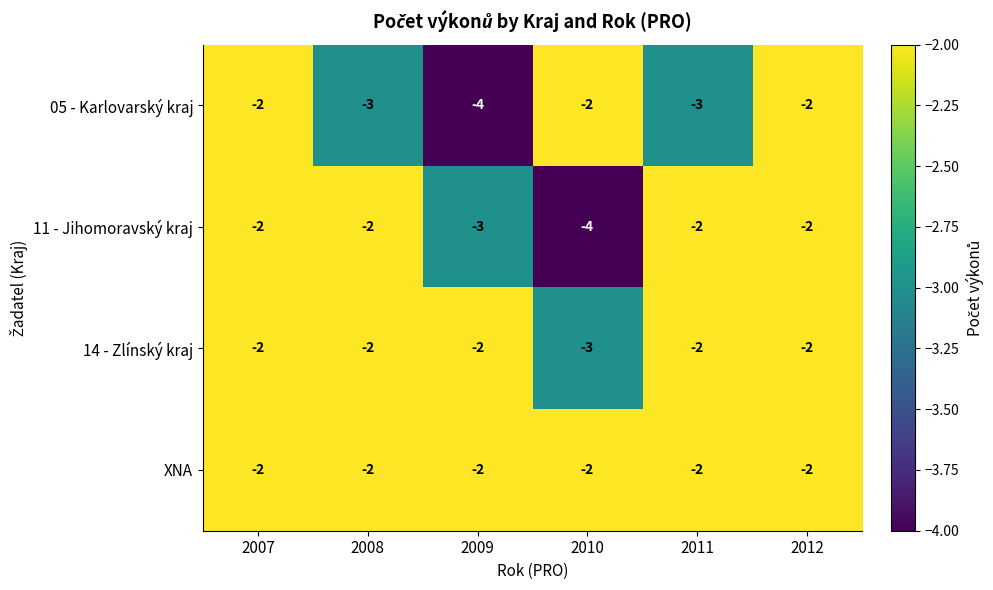

Rank the series by their average value, from lowest to highest.

05 - Karlovarský kraj, 11 - Jihomoravský kraj, 14 - Zlínský kraj, XNA